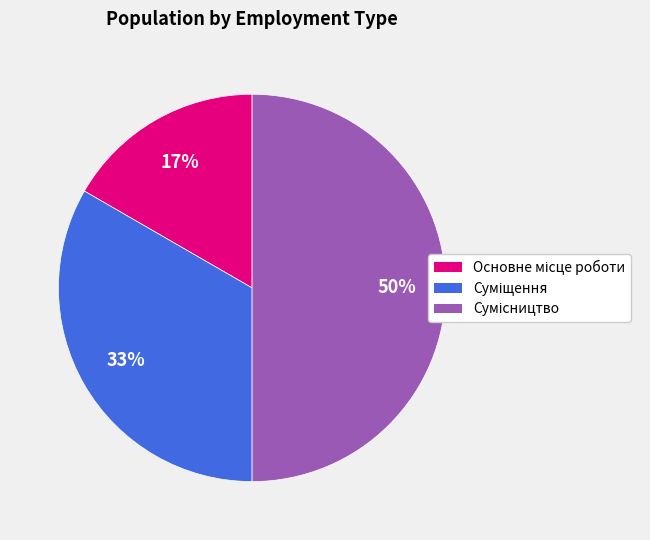

To the nearest percent, what is the difference between the largest and smallest slice percentages?

33%